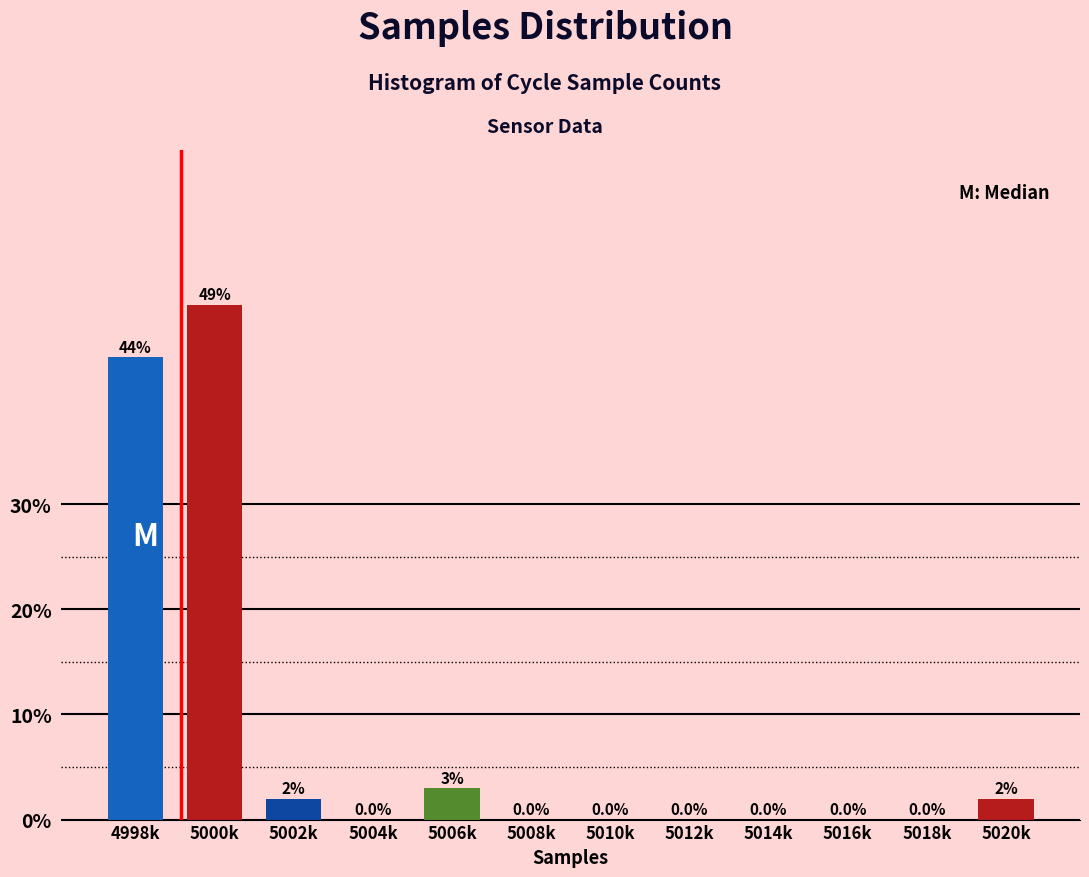

Reading left to right, what are all the values shown in this chart?

4998k=44	5000k=49	5002k=2	5004k=0	5006k=3	5008k=0	5010k=0	5012k=0	5014k=0	5016k=0	5018k=0	5020k=2